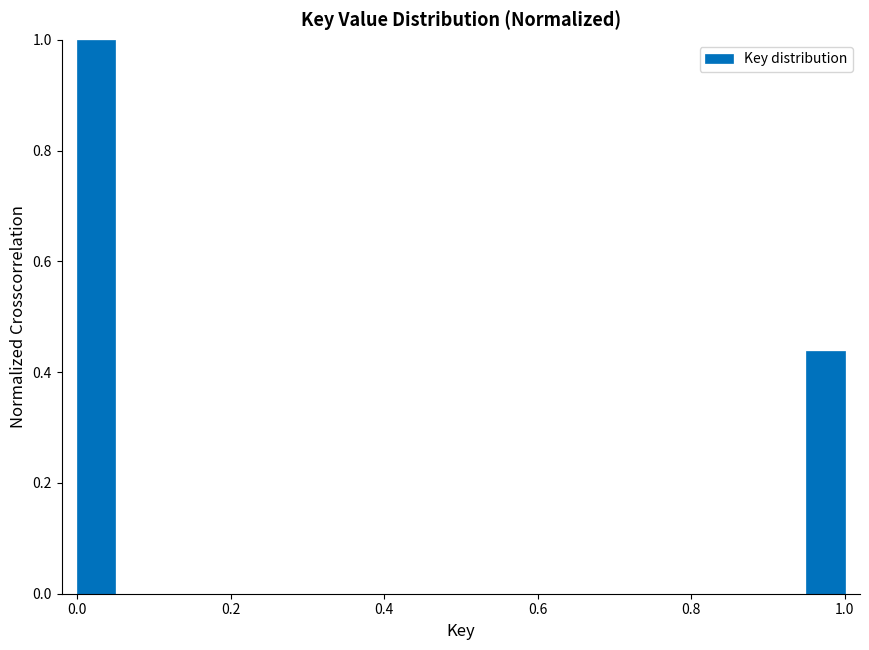

Read against the x-axis, roughly where is the centre of the tallest bar?

0.02